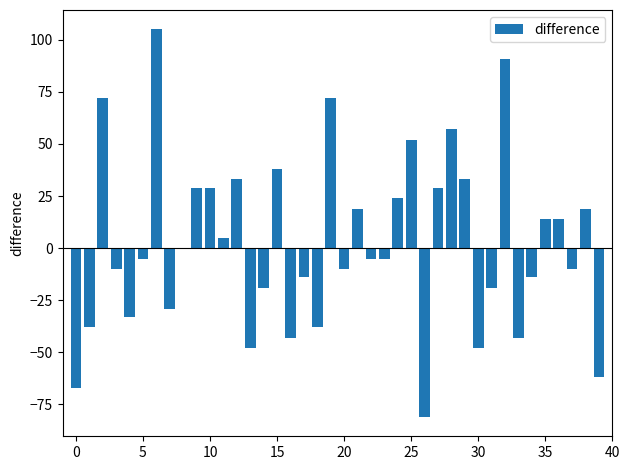

Are the bars grouped side by side (vs. stacked)?

No